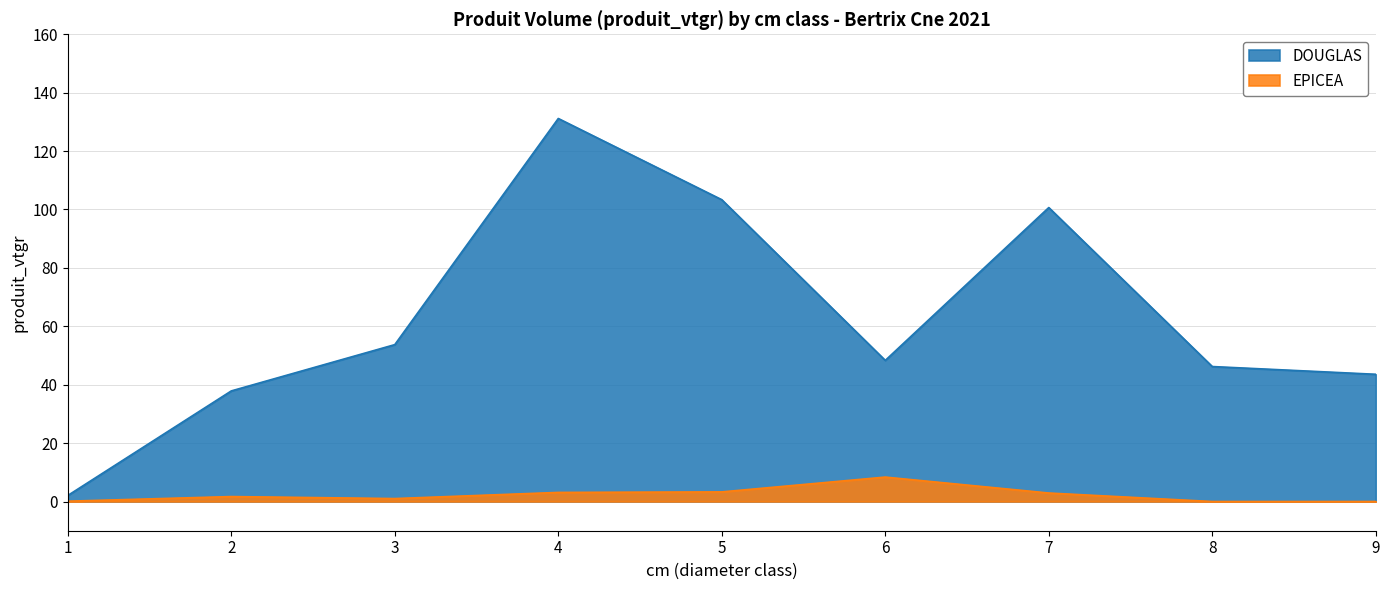

Rank the series at 2 from lowest to highest value.

EPICEA, DOUGLAS